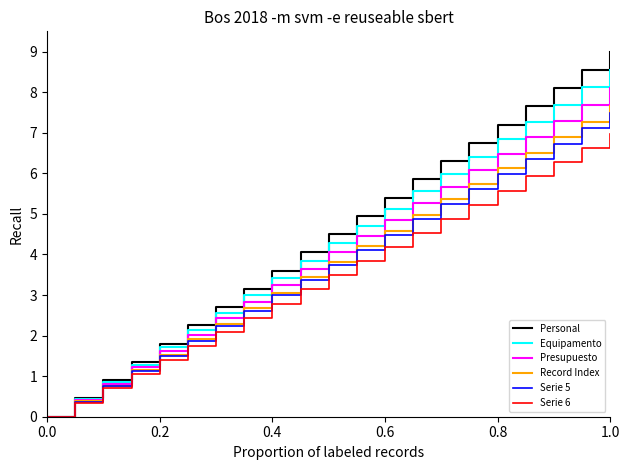

What is the highest value of the Personal series?

9.0